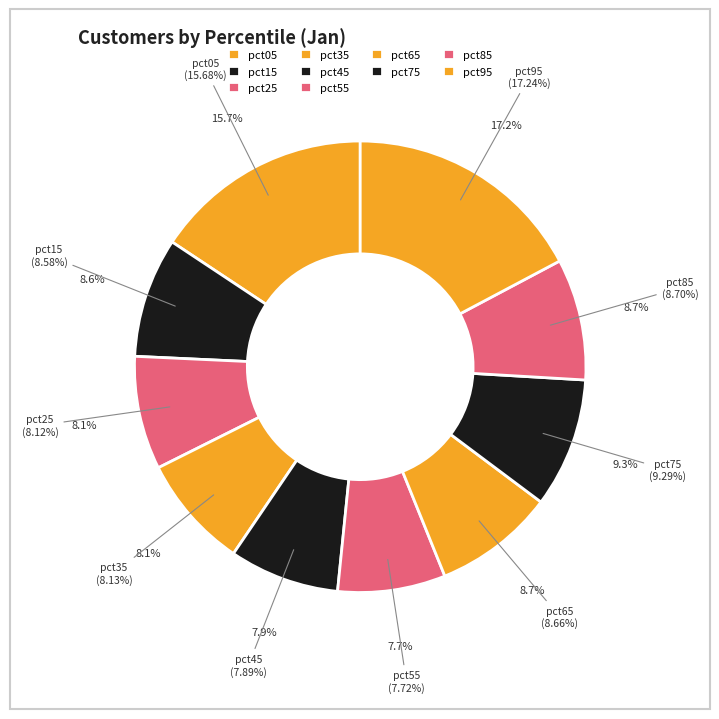

Rank the categories by value from highest to lowest.

pct95, pct05, pct75, pct85, pct65, pct15, pct35, pct25, pct45, pct55